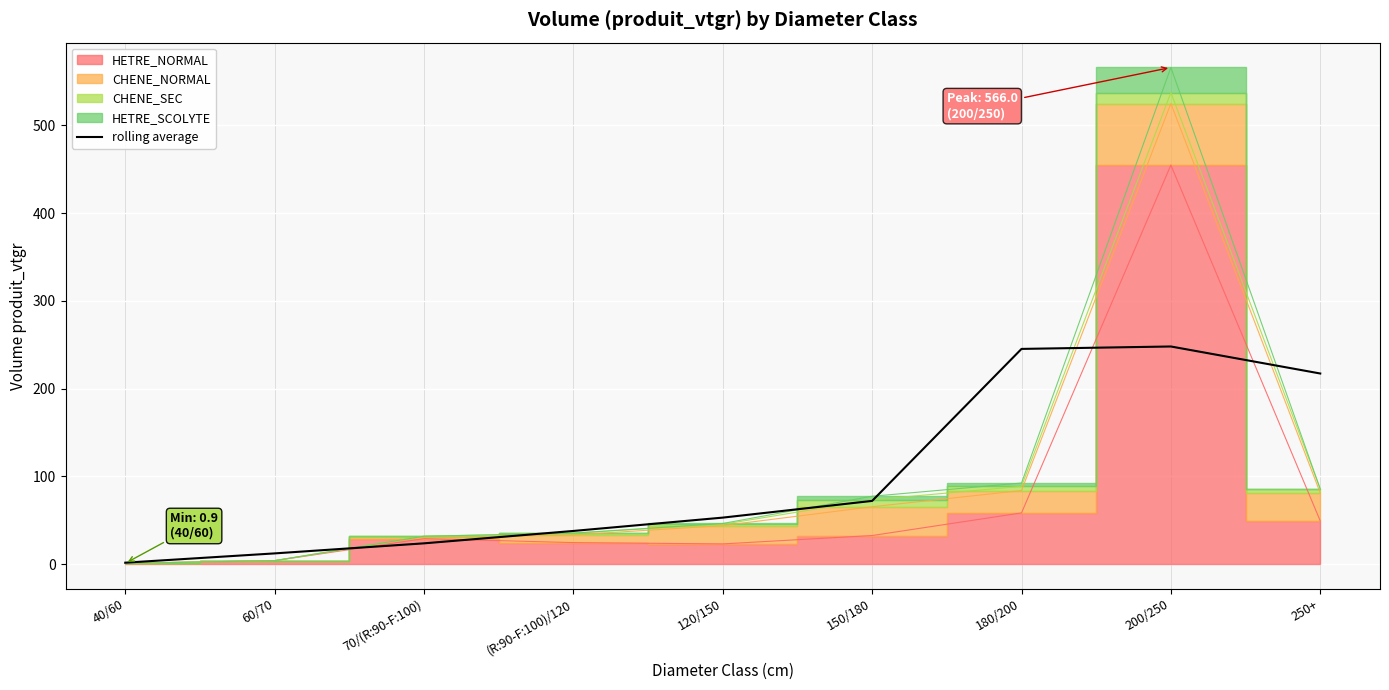

The value of rolling average at 70/(R:90-F:100) is 23.6. True or false?

True